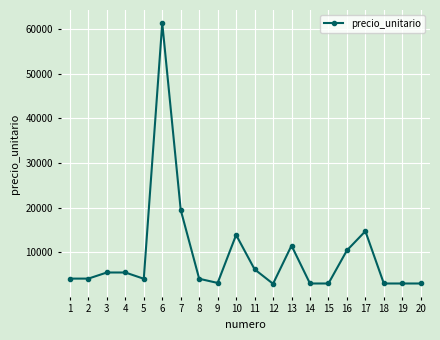

What value does the data have at 19?

3003